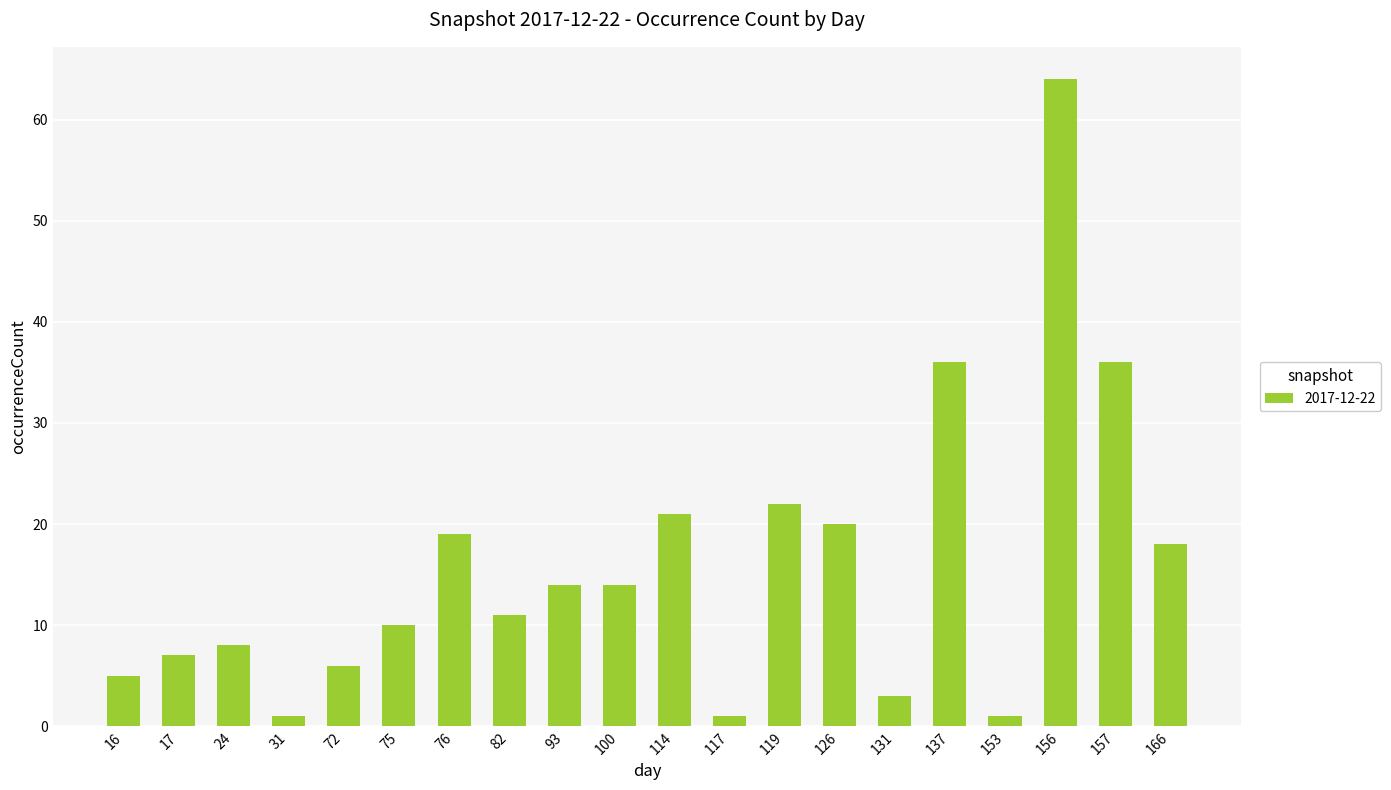

How many bars are there in total?

20